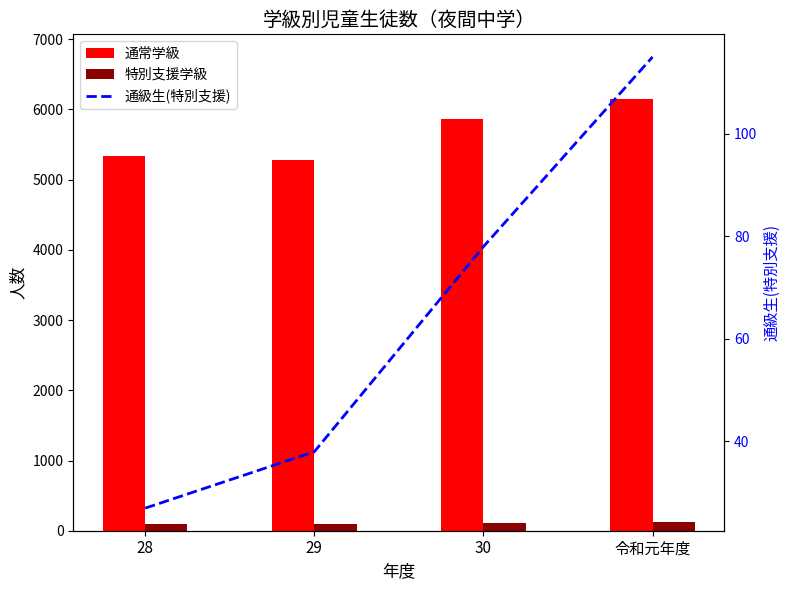

What is the sum of the 通常学級 values at 30 and 29?

11142